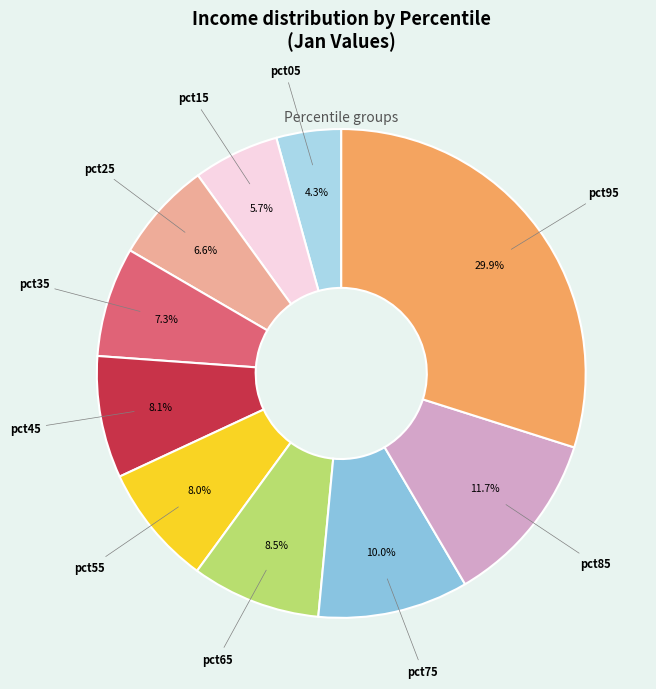

How many segments does this pie chart have?

10